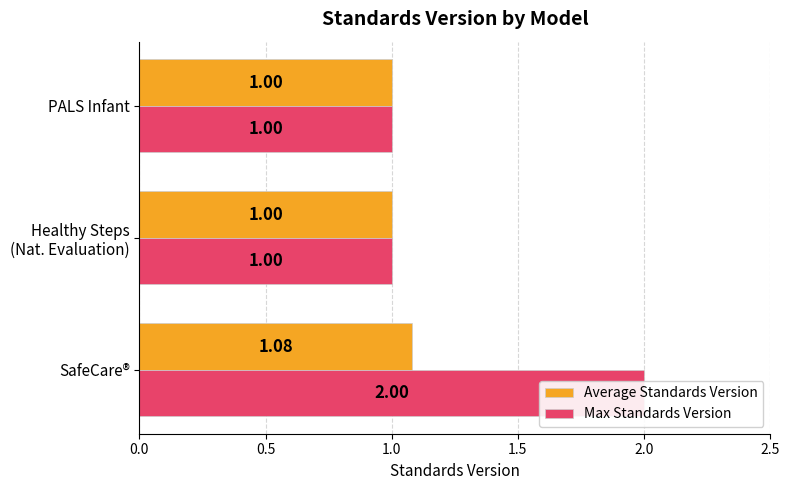

What is the sum of the Max Standards Version values at PALS Infant and Healthy Steps (Nat. Evaluation)?

2.0